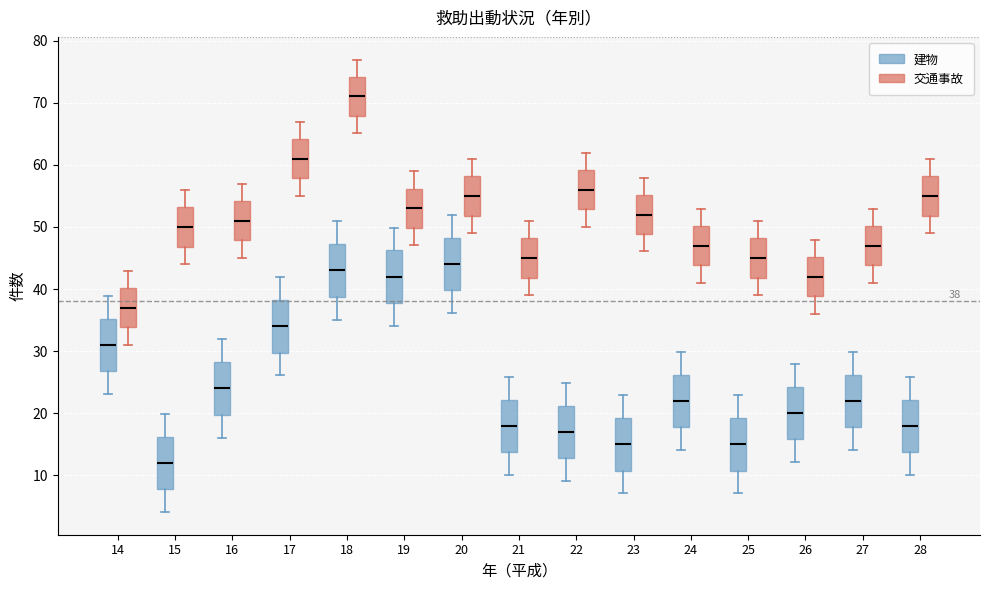

Which box has the highest median line?

18 (交通事故)